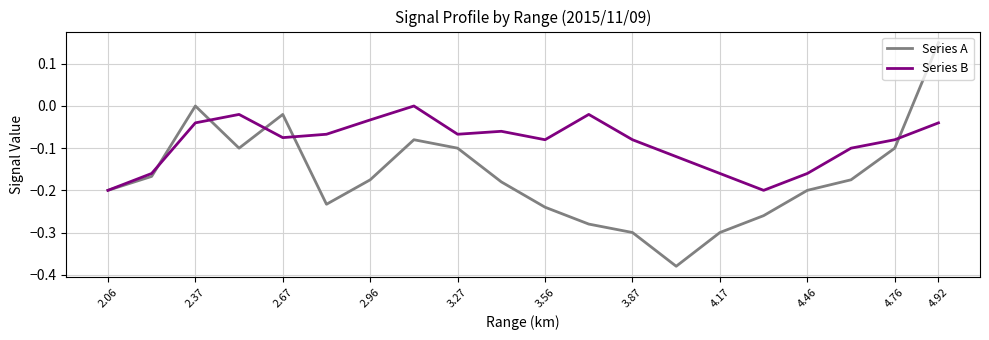

Rank the series by their maximum value, from lowest to highest.

Series B, Series A